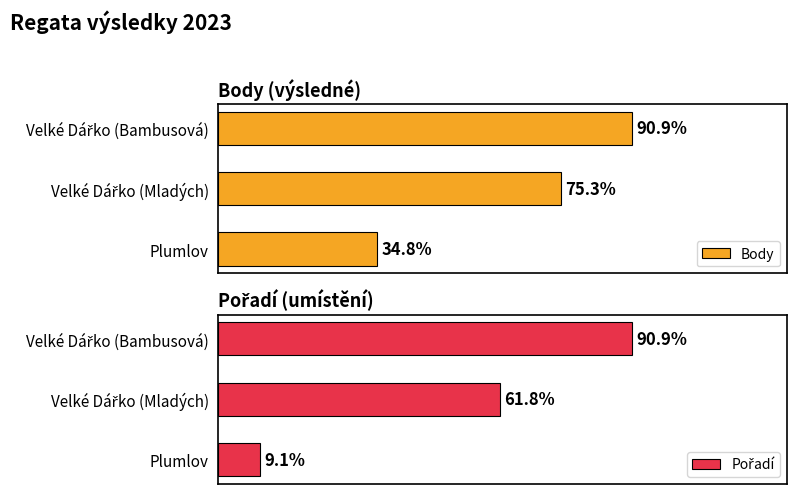

Which series has the largest total across all categories?

Body